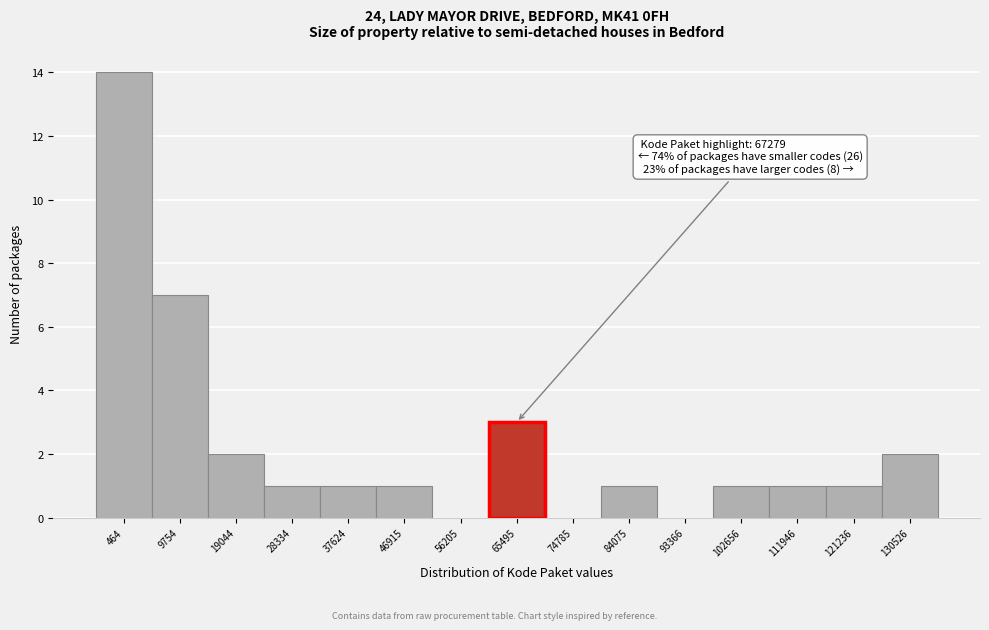

Reading left to right, transcribe all the data shown in this chart.

464=14	9754=7	19044=2	28334=1	37624=1	46915=1	56205=0	65495=3	74785=0	84075=1	93366=0	102656=1	111946=1	121236=1	130526=2